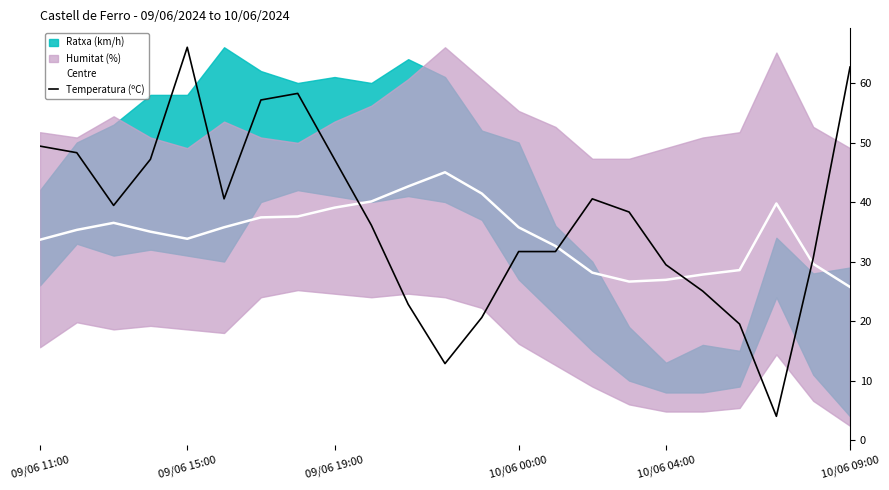

True or false: Temperatura (ºC) and Centre intersect in this chart.

True